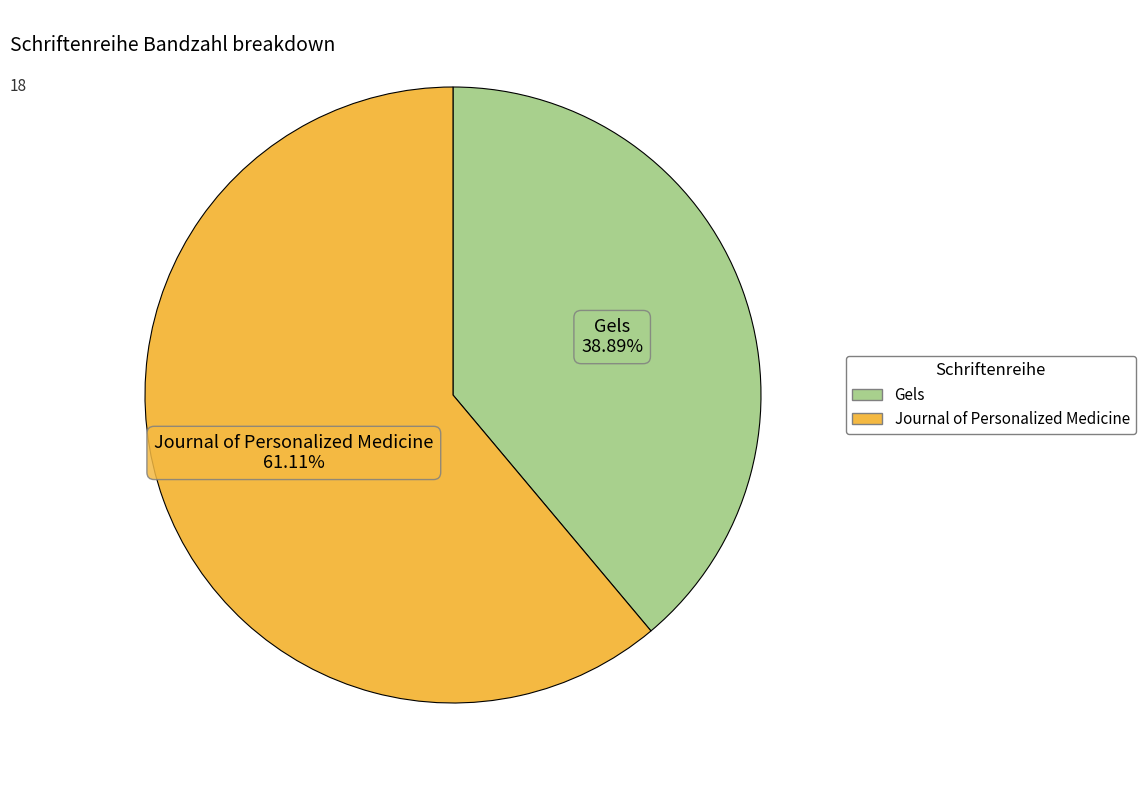

What is the smallest slice in the pie chart?

Gels